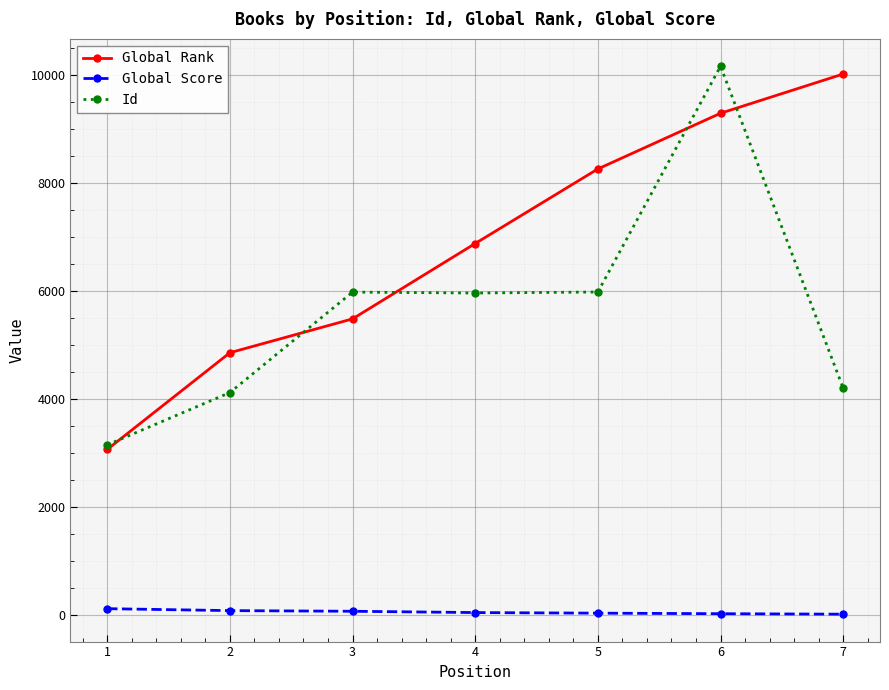

Which label corresponds to the largest value in the chart?

6